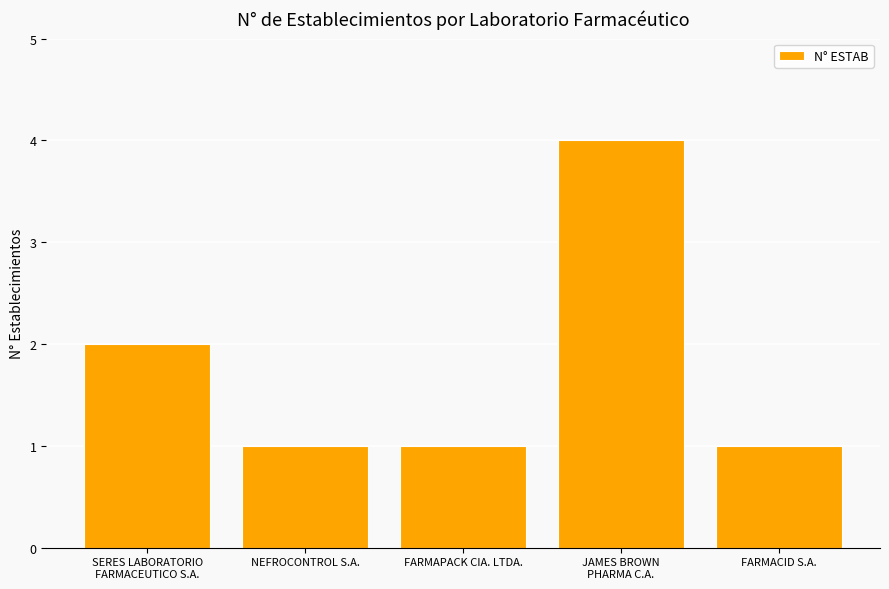

The chart shows a value of 2 at FARMAPACK CIA. LTDA.. True or false?

False